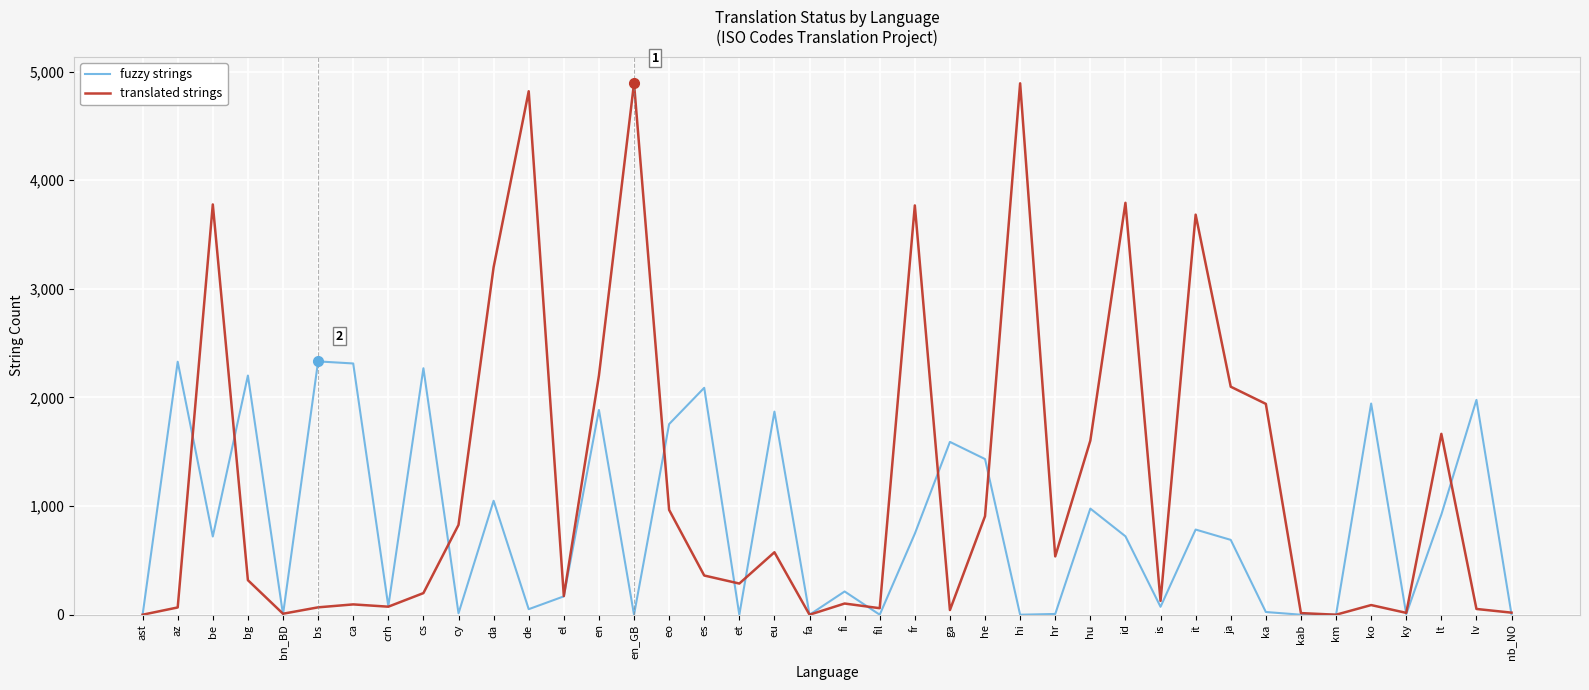

Which series has the widest spread of values?

translated strings